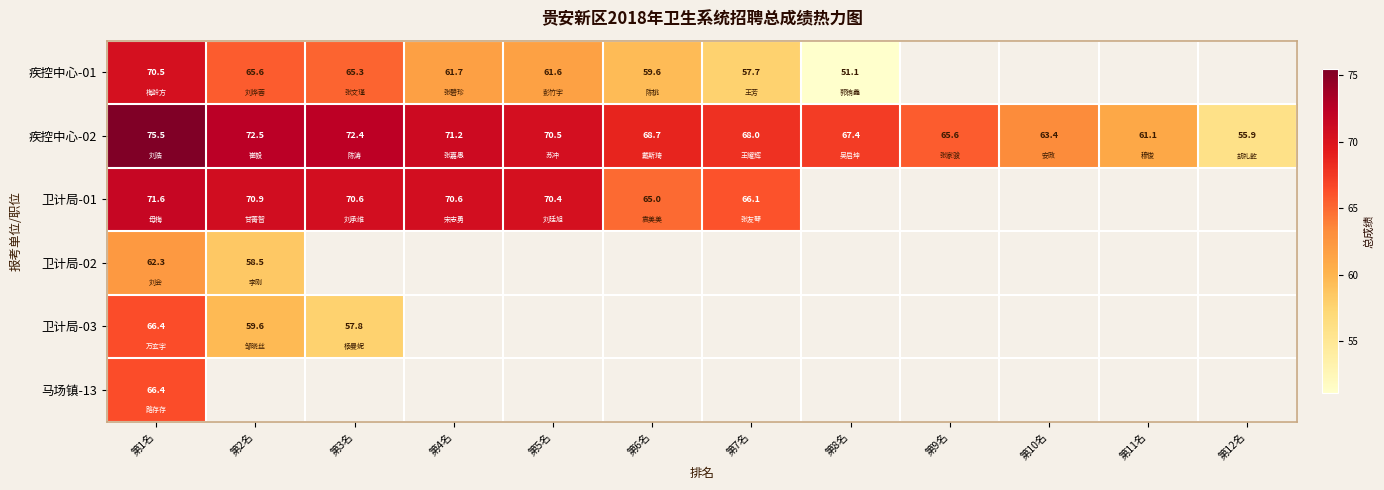

Which category has the lowest value in the 马场镇-13 series?

第1名